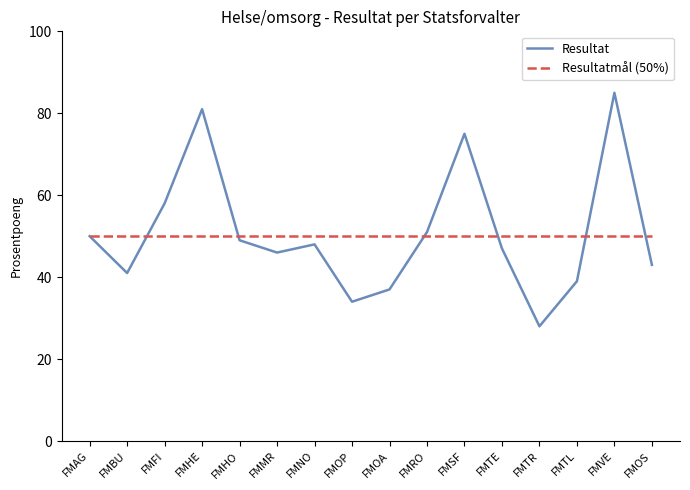

What is the total value across all series at FMSF?

125